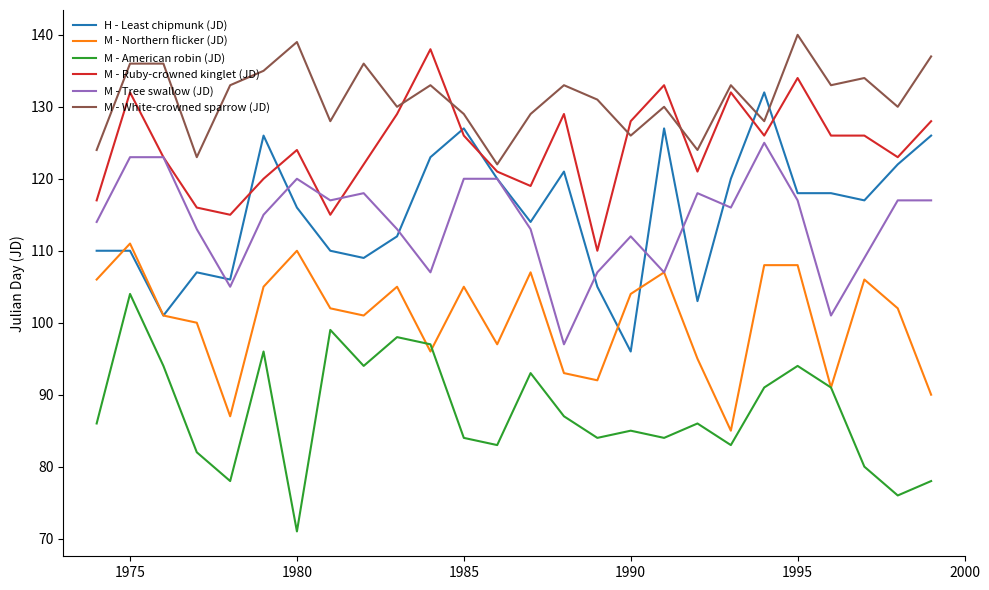

Count the number of categories in the chart.

26